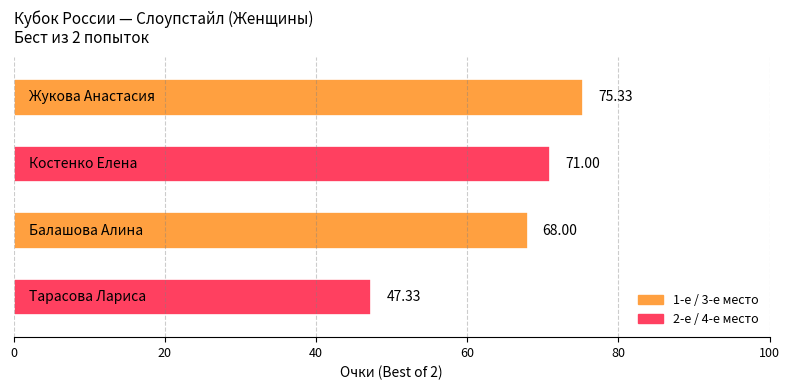

What is the average value?

65.4